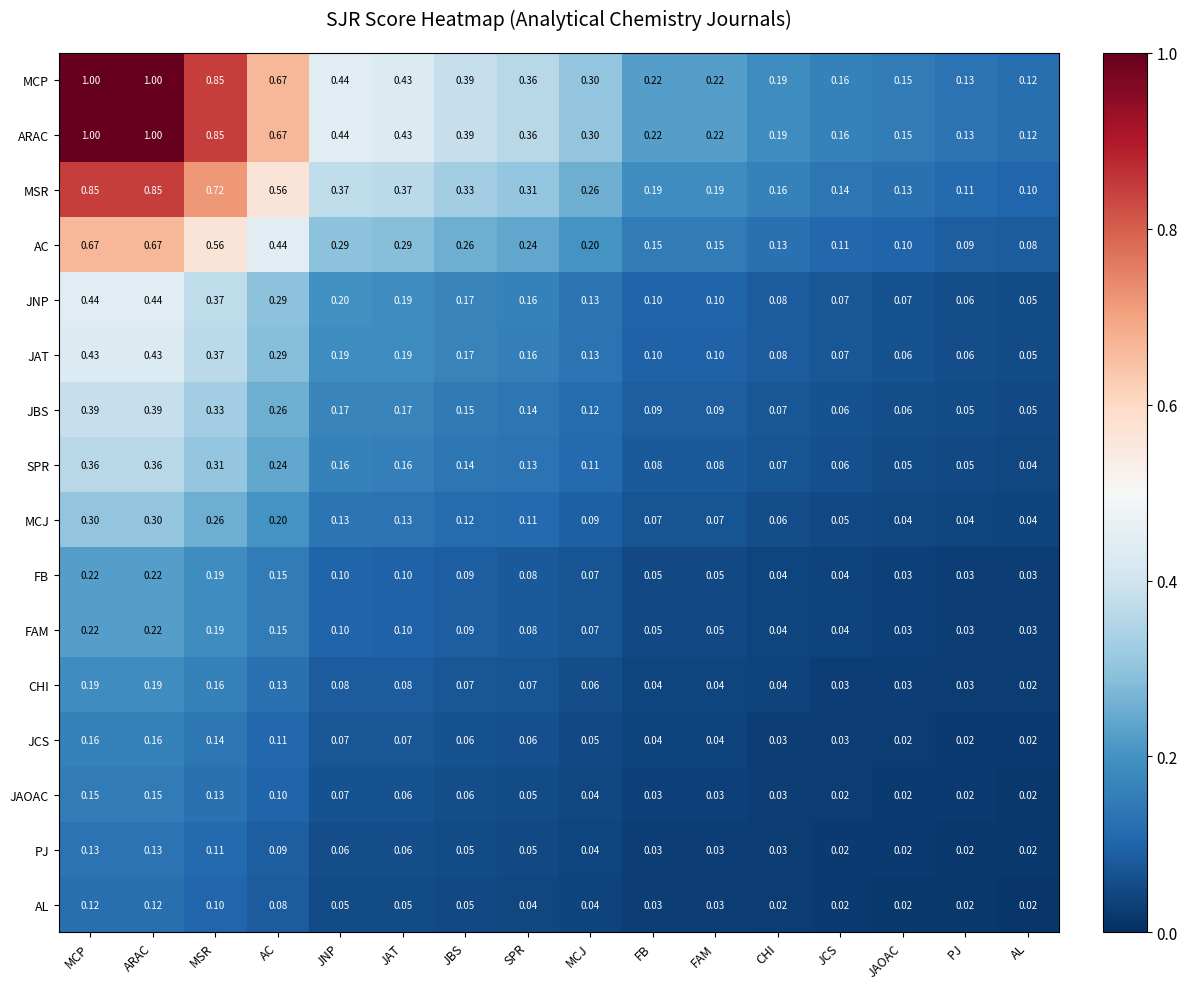

What is the difference between the highest and lowest values at JBS?

0.3